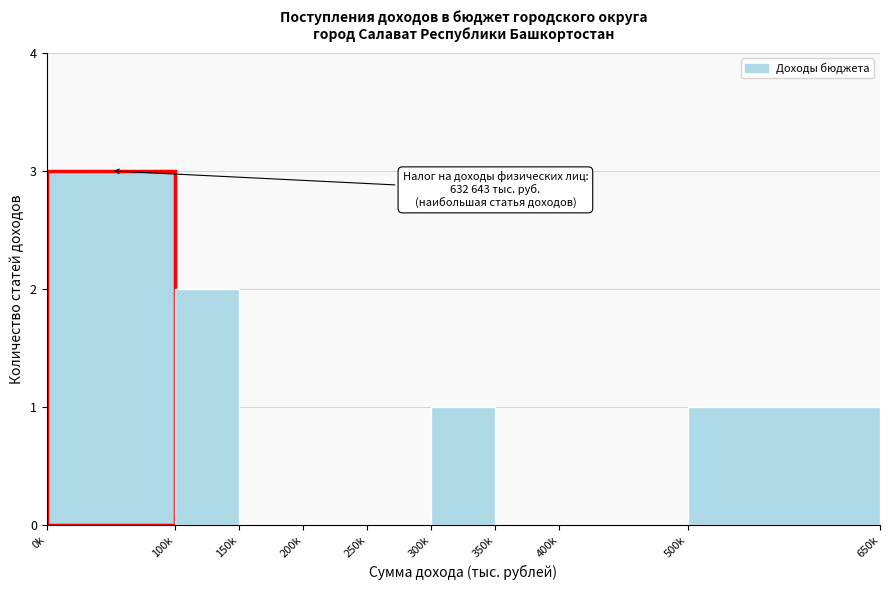

Reading left to right, transcribe all the data shown in this chart.

0k=3	100k=2	150k=0	200k=0	250k=0	300k=1	350k=0	400k=0	500k=1